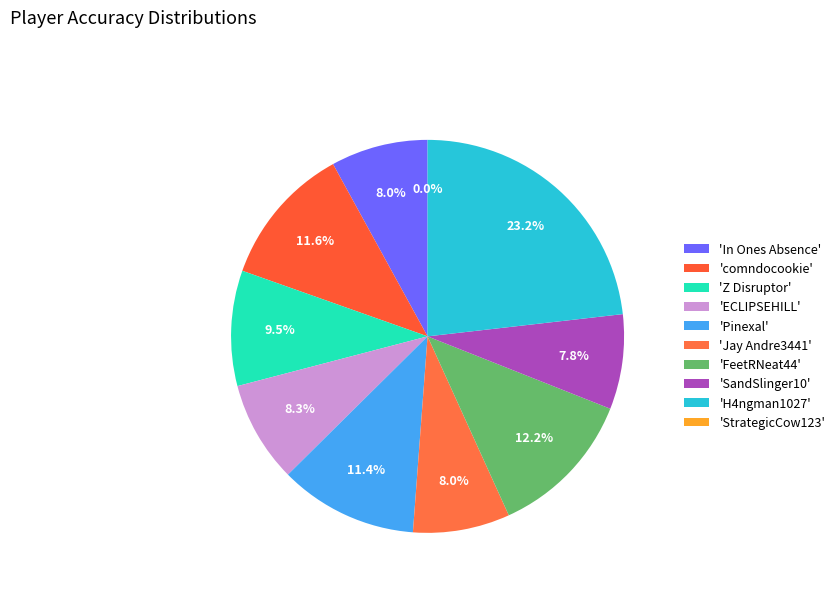

Do H4ngman1027 and Z Disruptor together represent more than half of the pie?

No